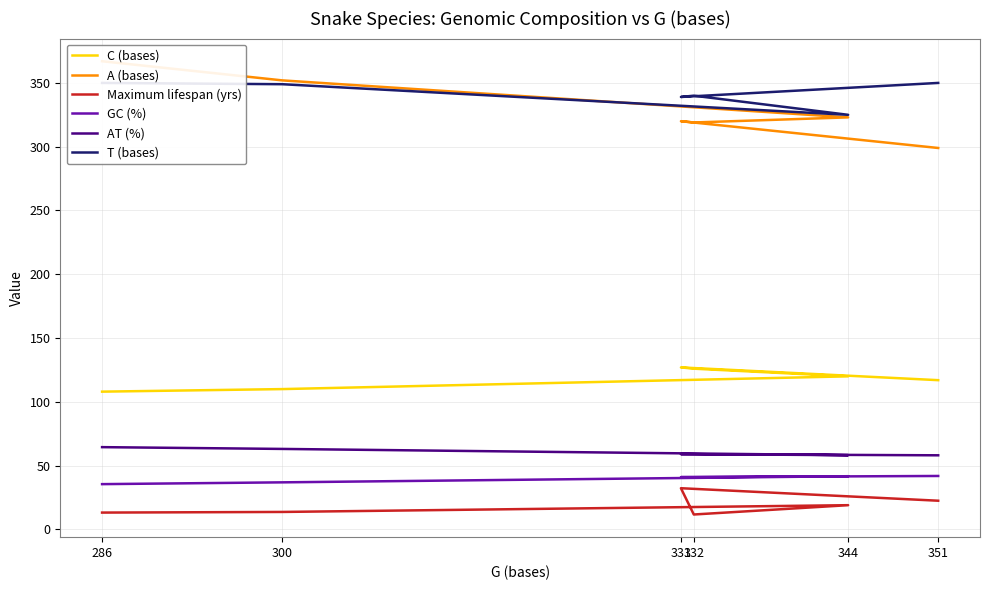

Which category has the highest value in the AT (%) series?

286